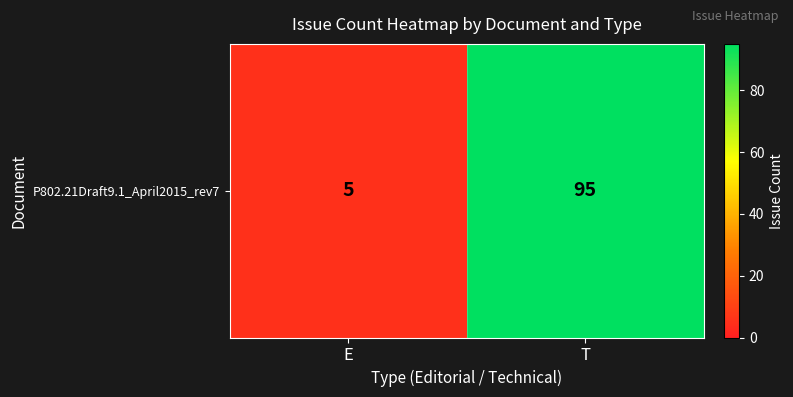

Which has a higher value, E or T?

T